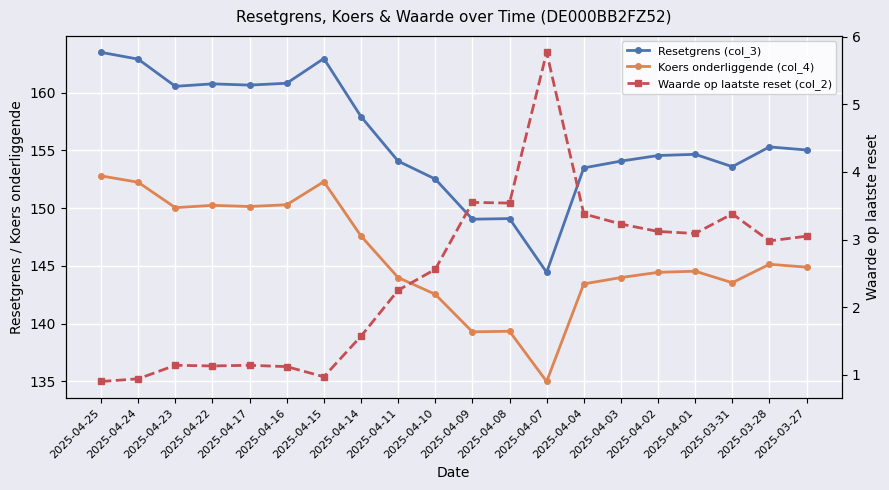

What is the maximum value for Resetgrens (col_3)?

163.5